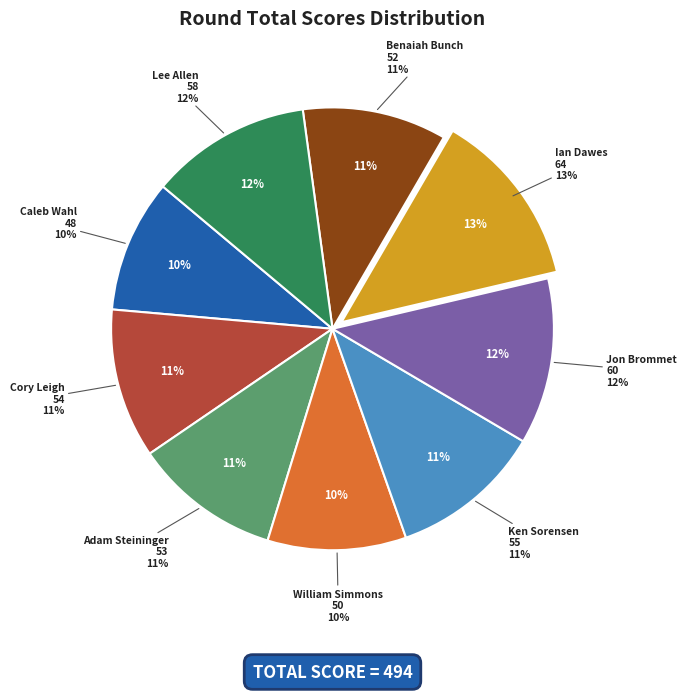

To the nearest percent, what portion does Lee Allen represent?

12%